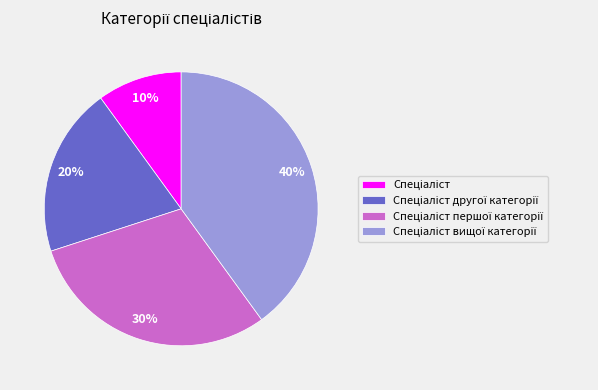

Is there a majority slice in this chart?

No